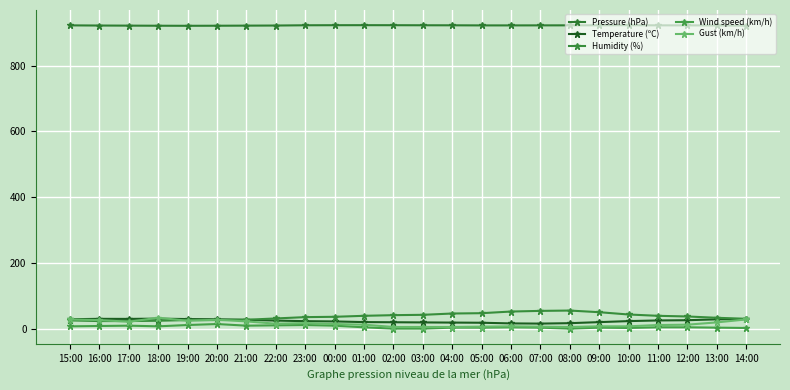

Is it true that Wind speed (km/h) equals 3.0 at 04:00?

True